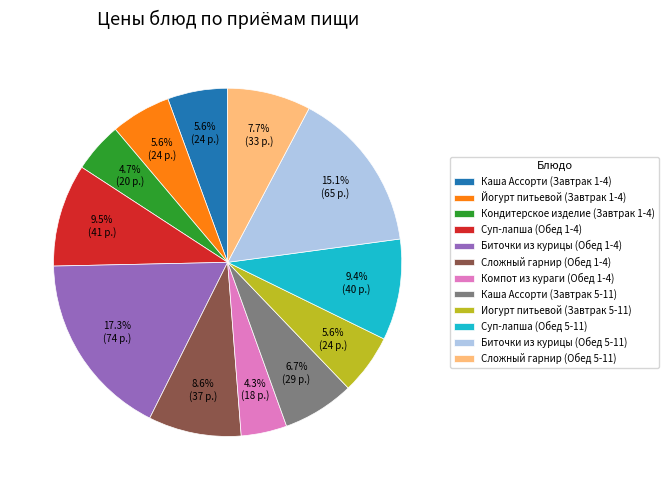

Is there a majority slice in this chart?

No